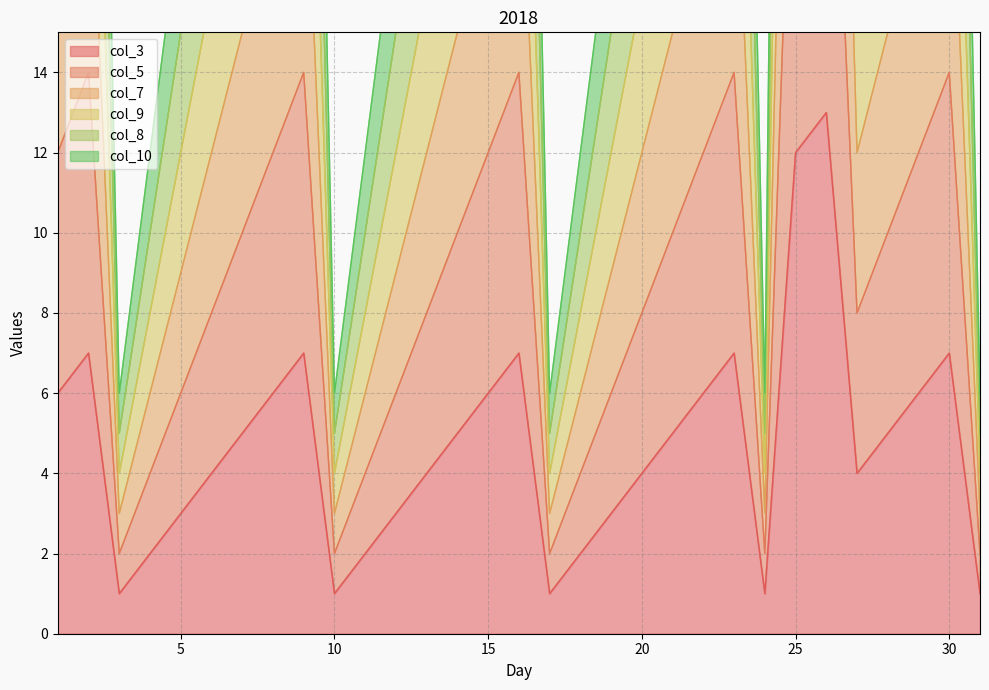

How many interior local valleys does the col_8 series have?

5